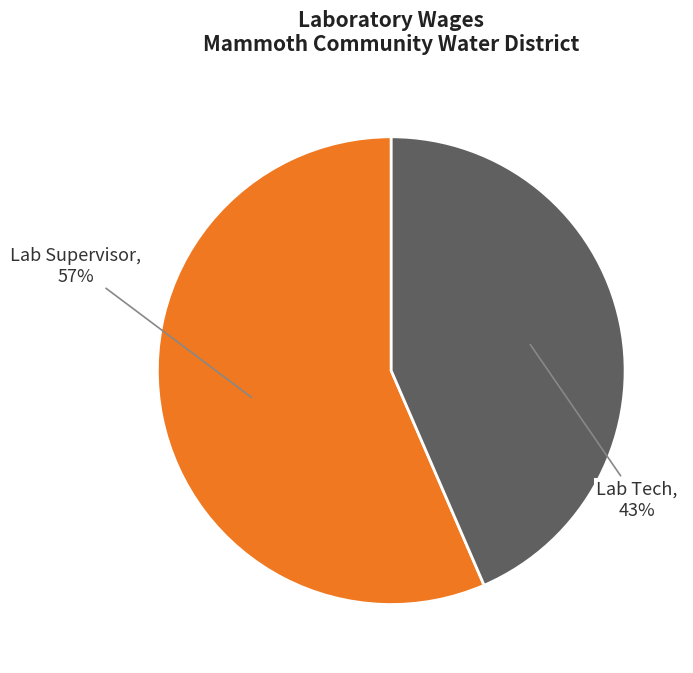

To the nearest percent, what is the average slice percentage?

50%